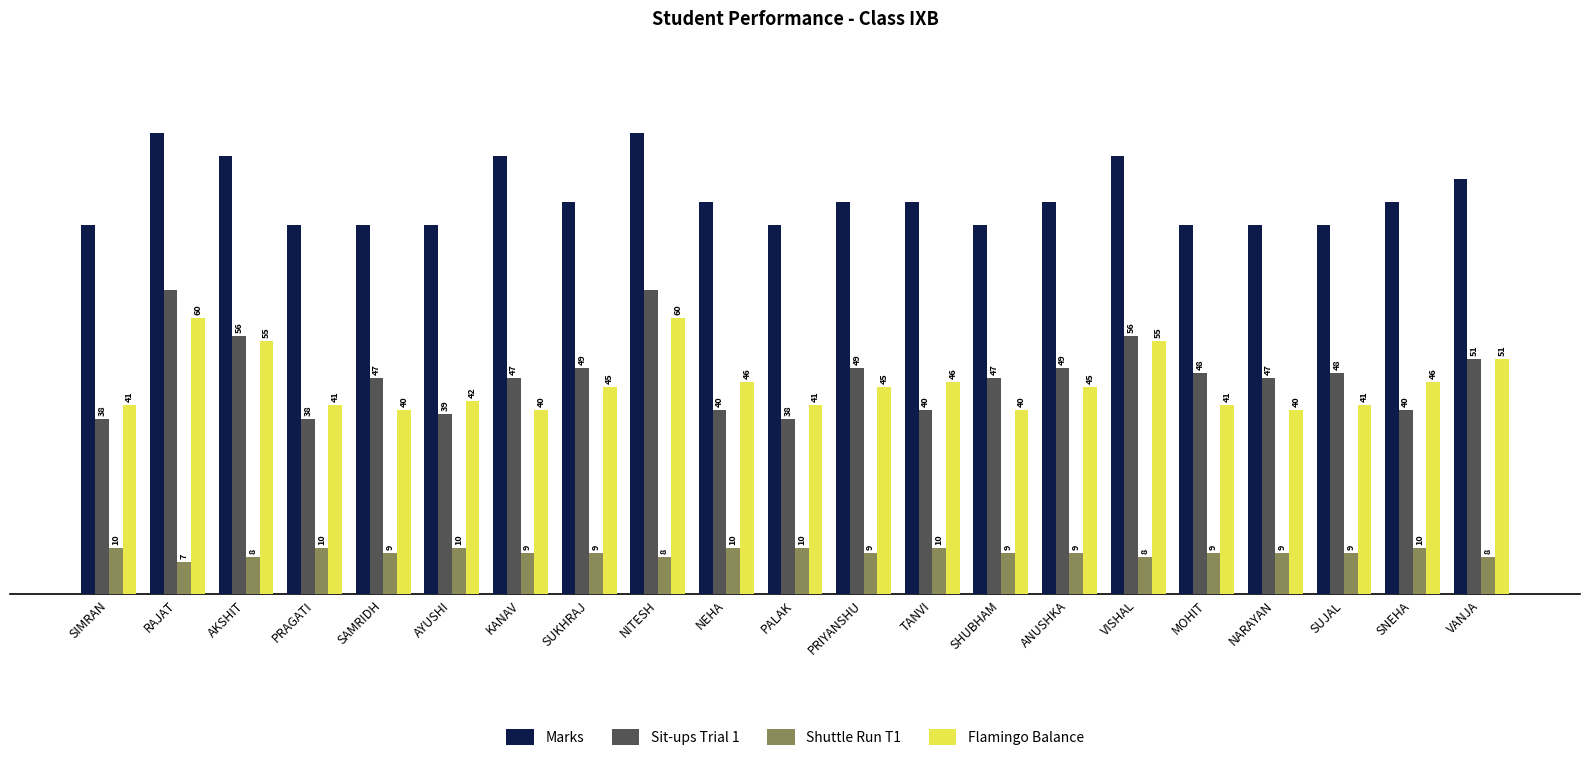

At how many categories does at least one series exceed 33?

21